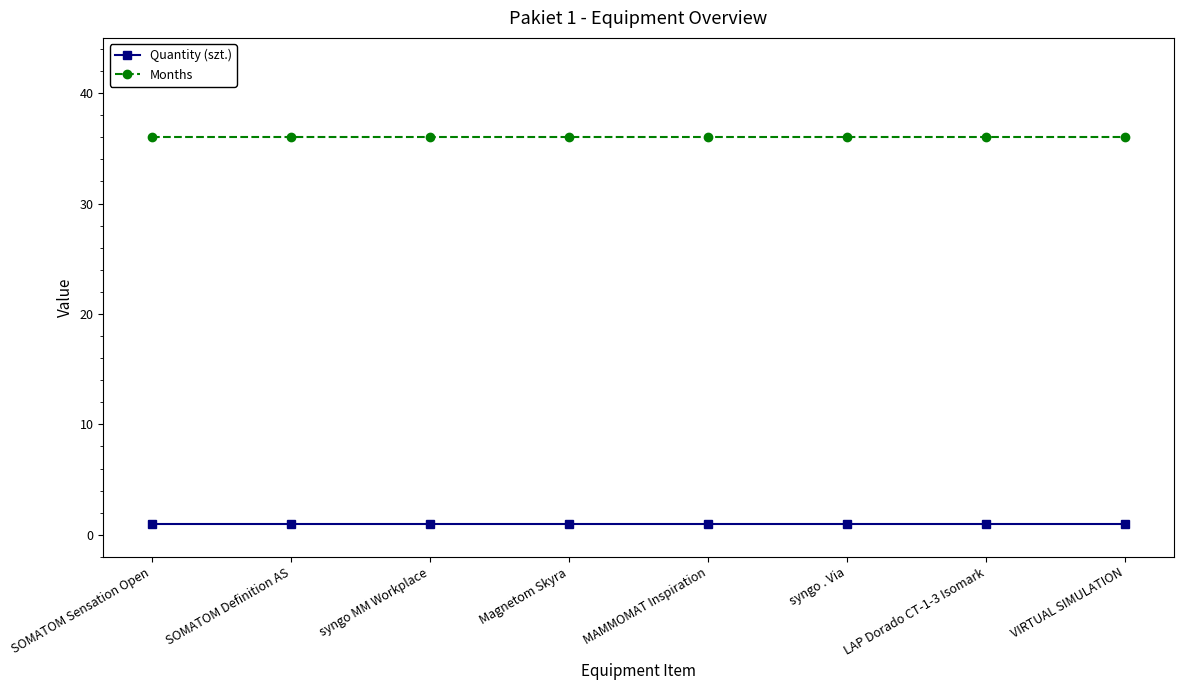

Which series has the largest total across all categories?

Months